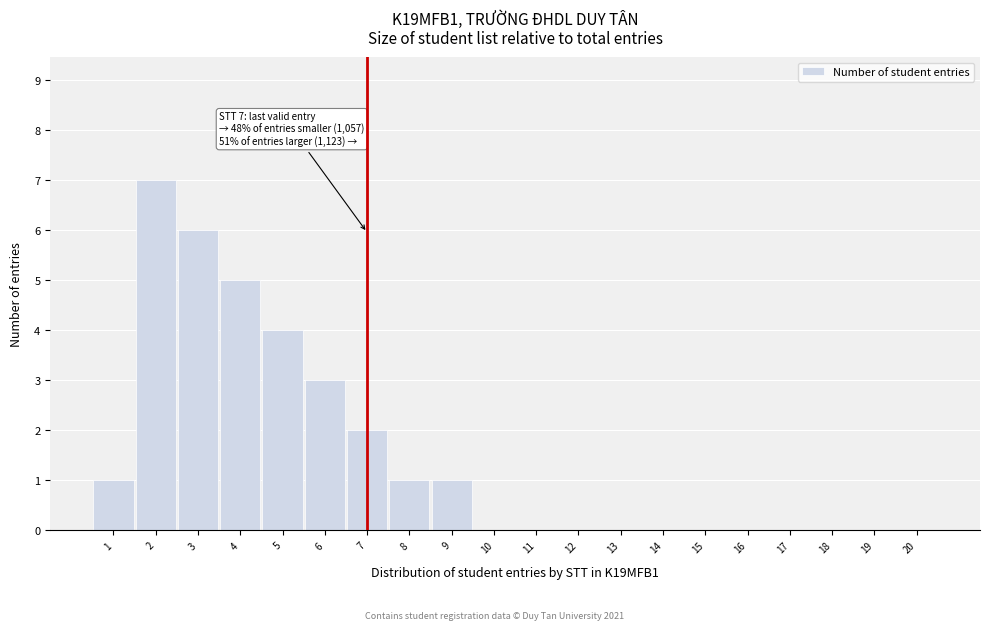

Reading right to left, transcribe all the data shown in this chart.

20=0	19=0	18=0	17=0	16=0	15=0	14=0	13=0	12=0	11=0	10=0	9=1	8=1	7=2	6=3	5=4	4=5	3=6	2=7	1=1